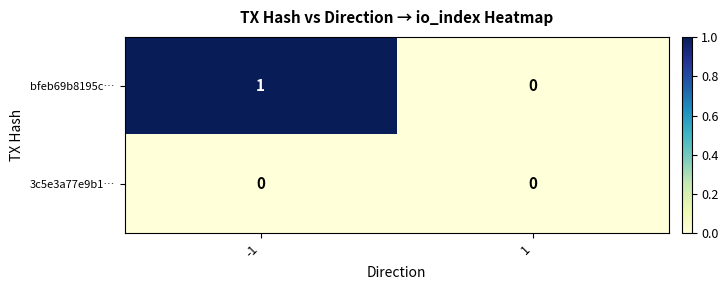

Rank the series by their average value, from lowest to highest.

3c5e3a77e9b1…, bfeb69b8195c…